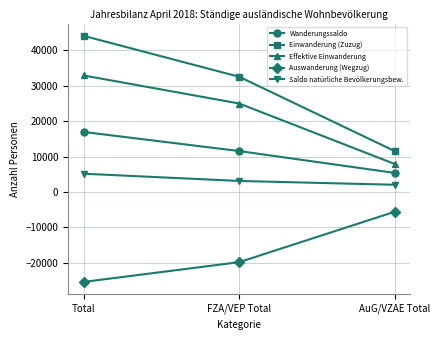

Count the Saldo natürliche Bevölkerungsbew. values in the range 2047 to 5167.

3